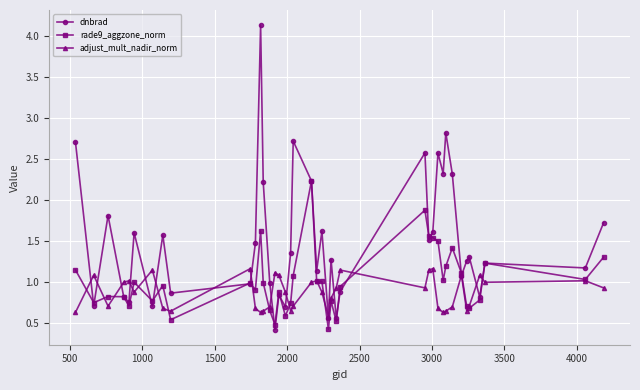

Does the chart display data point markers on the line(s)?

Yes